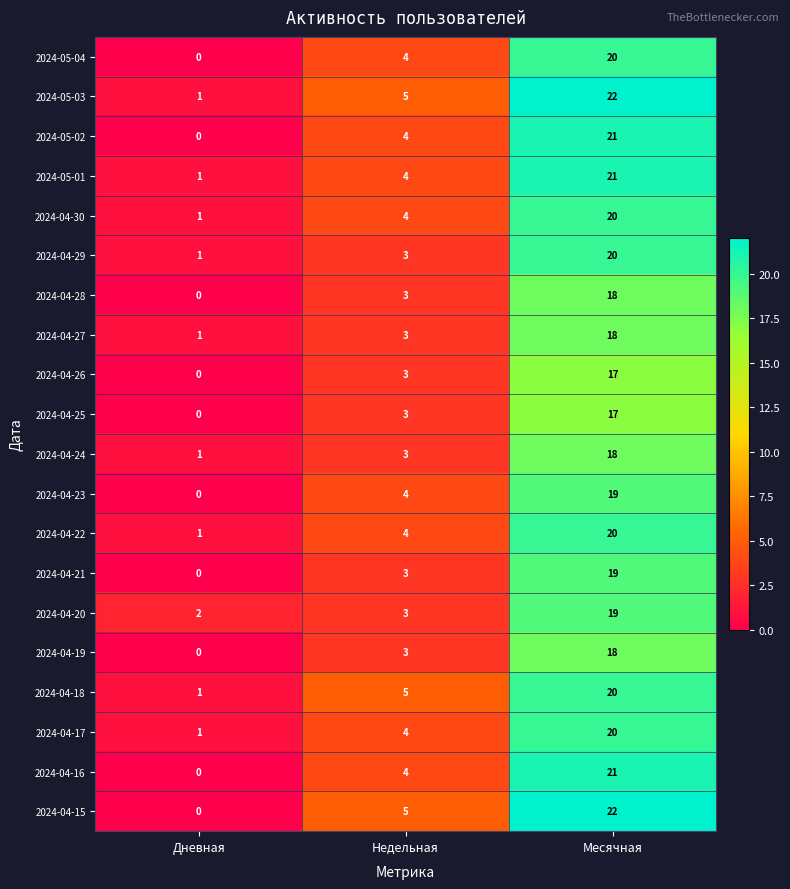

Which category has the lowest value across all series?

Дневная